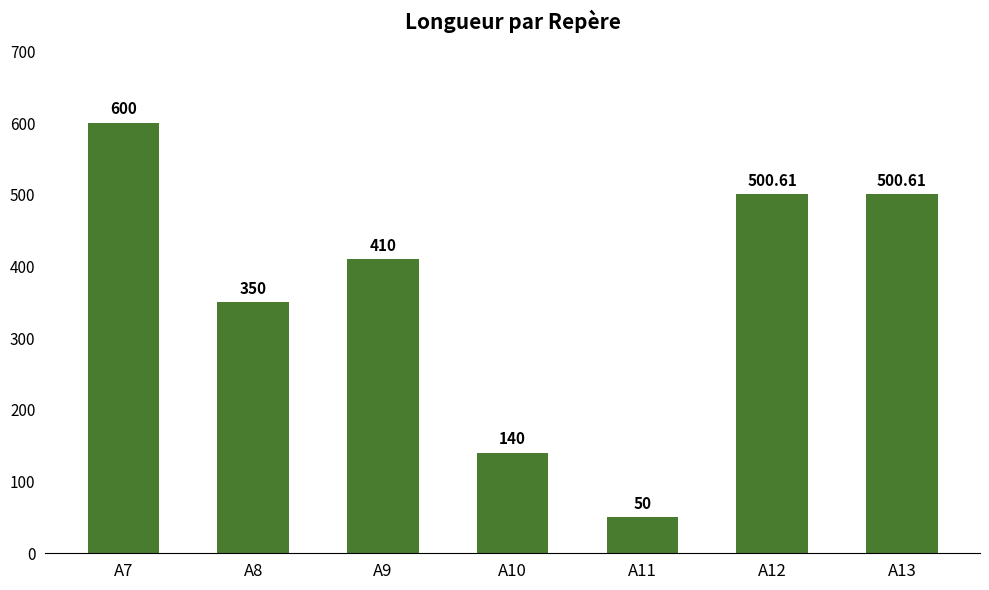

The value at A7 is 600.0. True or false?

True